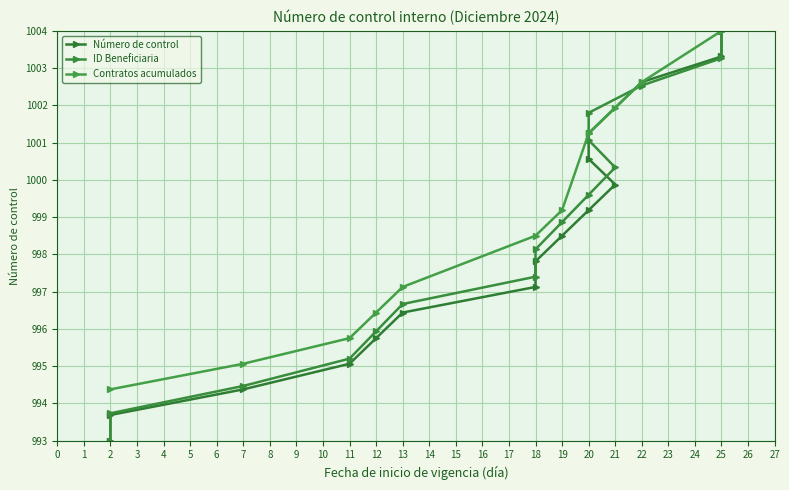

List the labels in order of Contratos acumulados value, smallest first.

2, 7, 11, 12, 13, 18, 19, 20, 21, 22, 25